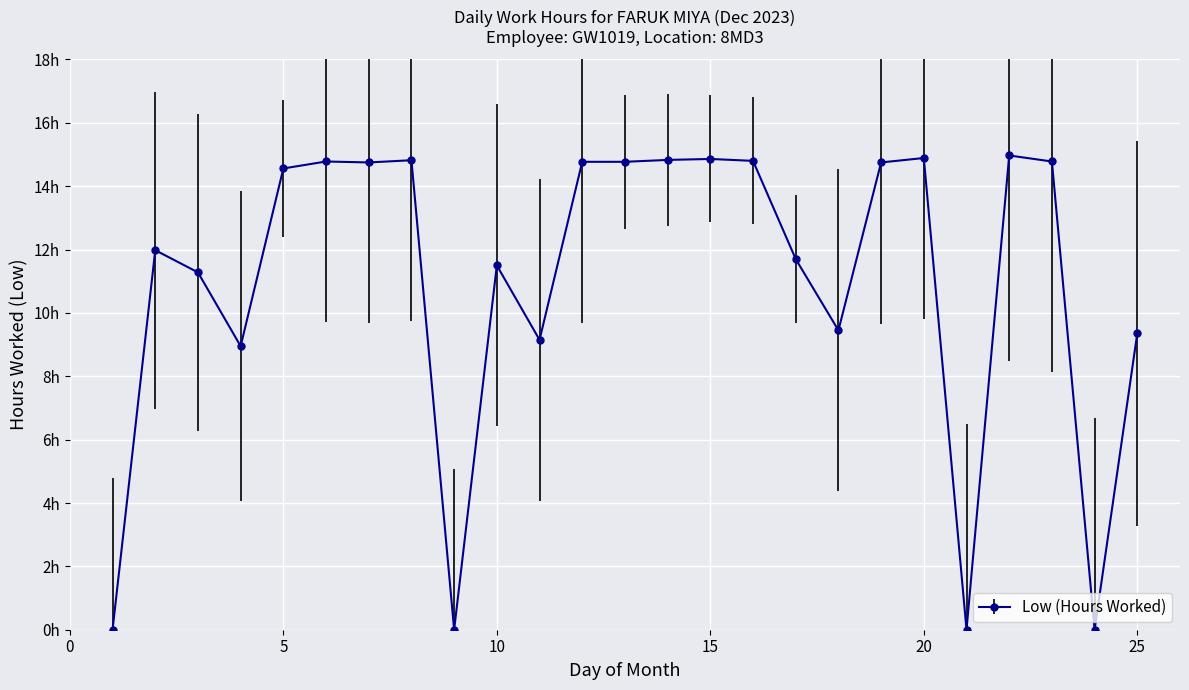

List the labels in order of value, smallest first.

1, 9, 21, 24, 4, 11, 25, 18, 3, 10, 17, 2, 5, 7, 19, 12, 13, 6, 23, 16, 8, 14, 15, 20, 22